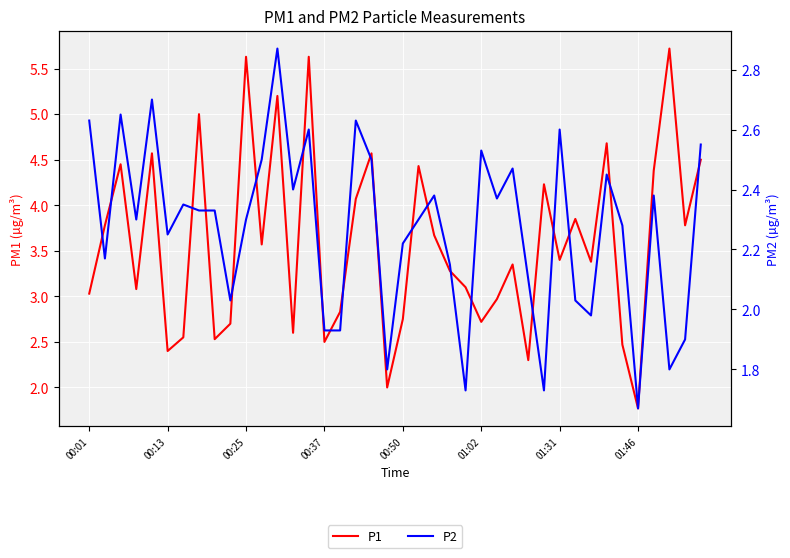

Is it true that P1 equals 4.4 at 36?

True